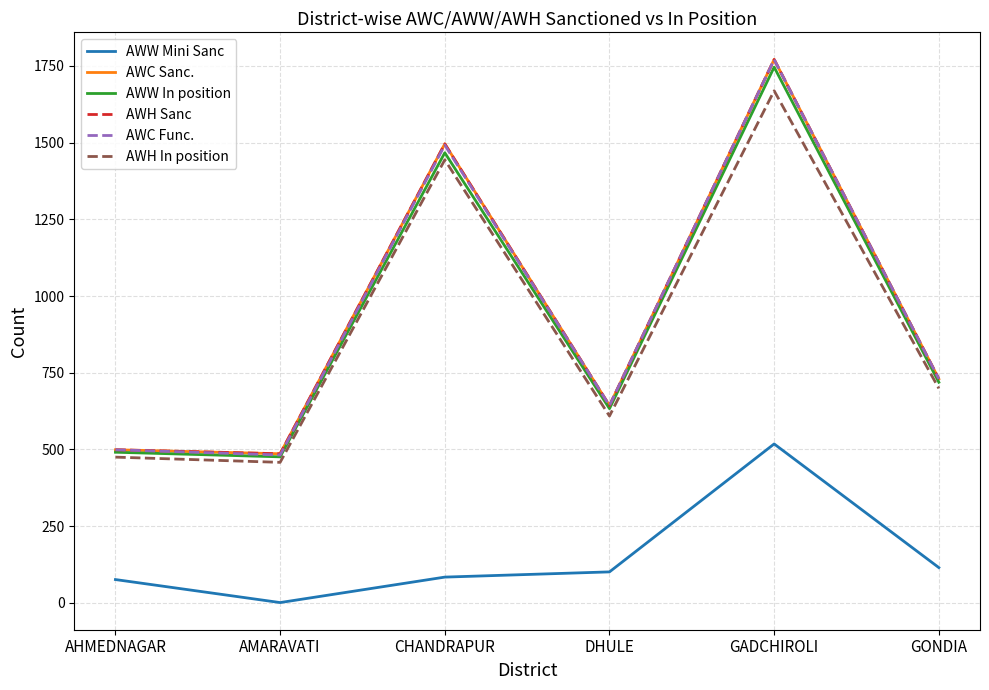

What is the sum of the AWW Mini Sanc values at AHMEDNAGAR and GADCHIROLI?

594